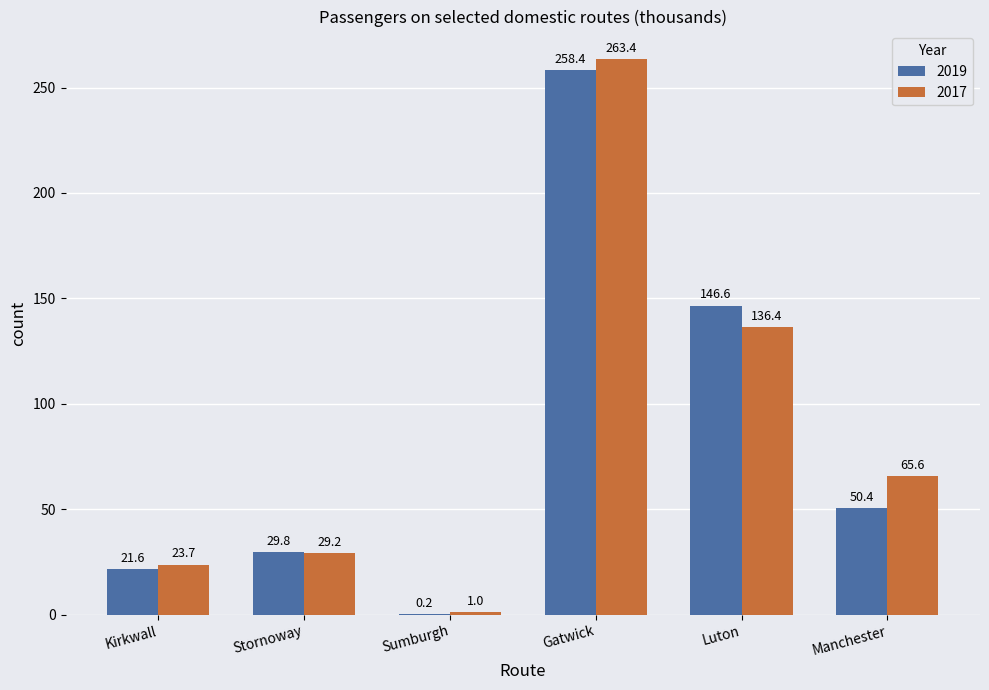

Reading left to right, transcribe all the data shown in this chart.

2019: Kirkwall=21.6	Stornoway=29.8	Sumburgh=0.2	Gatwick=258.4	Luton=146.6	Manchester=50.4
2017: Kirkwall=23.7	Stornoway=29.2	Sumburgh=1.0	Gatwick=263.4	Luton=136.4	Manchester=65.6